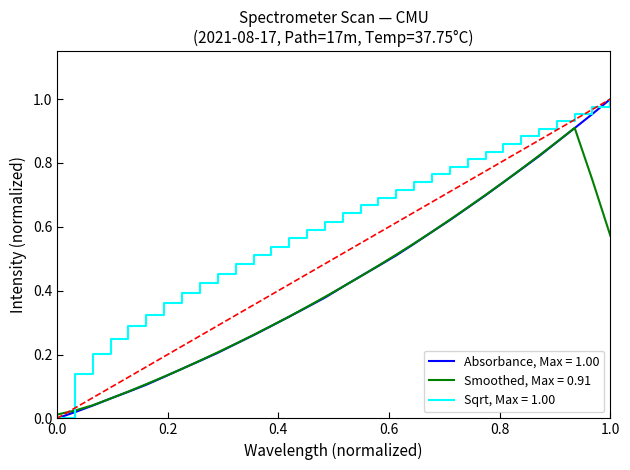

Which series has the largest total across all categories?

Sqrt, Max = 1.00